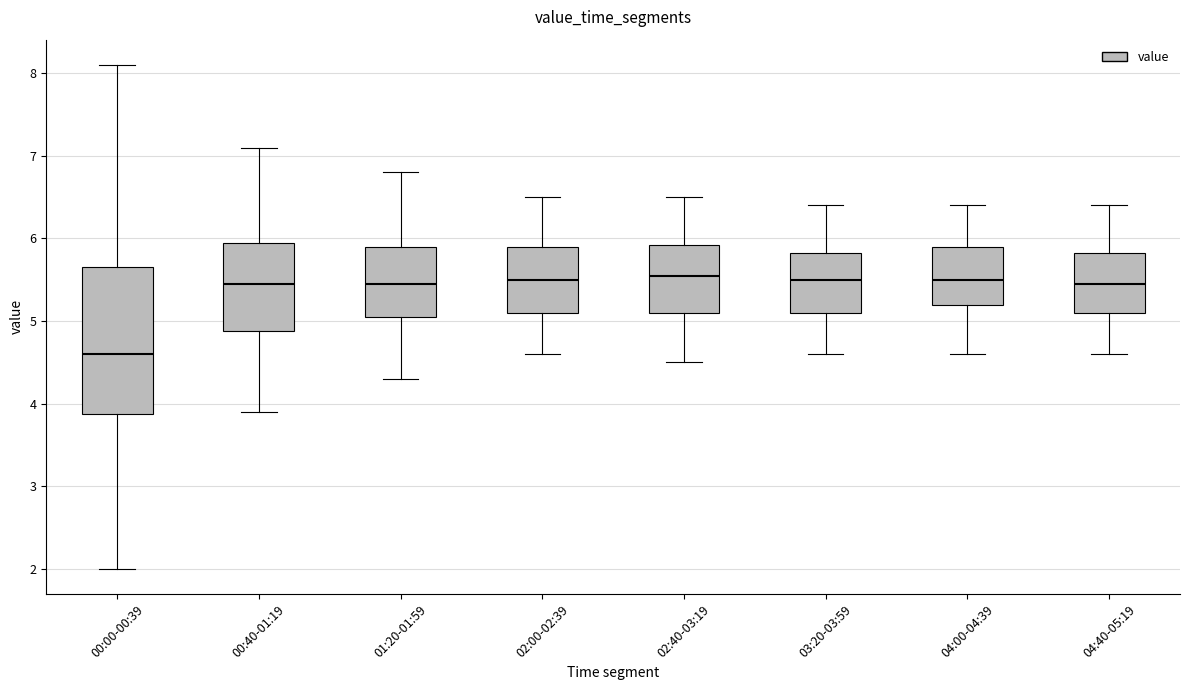

Where does the median line of the box for 02:40-03:19 sit on the y-axis? The values are not printed on the chart, so give them approximately, as read against the axis.

5.6